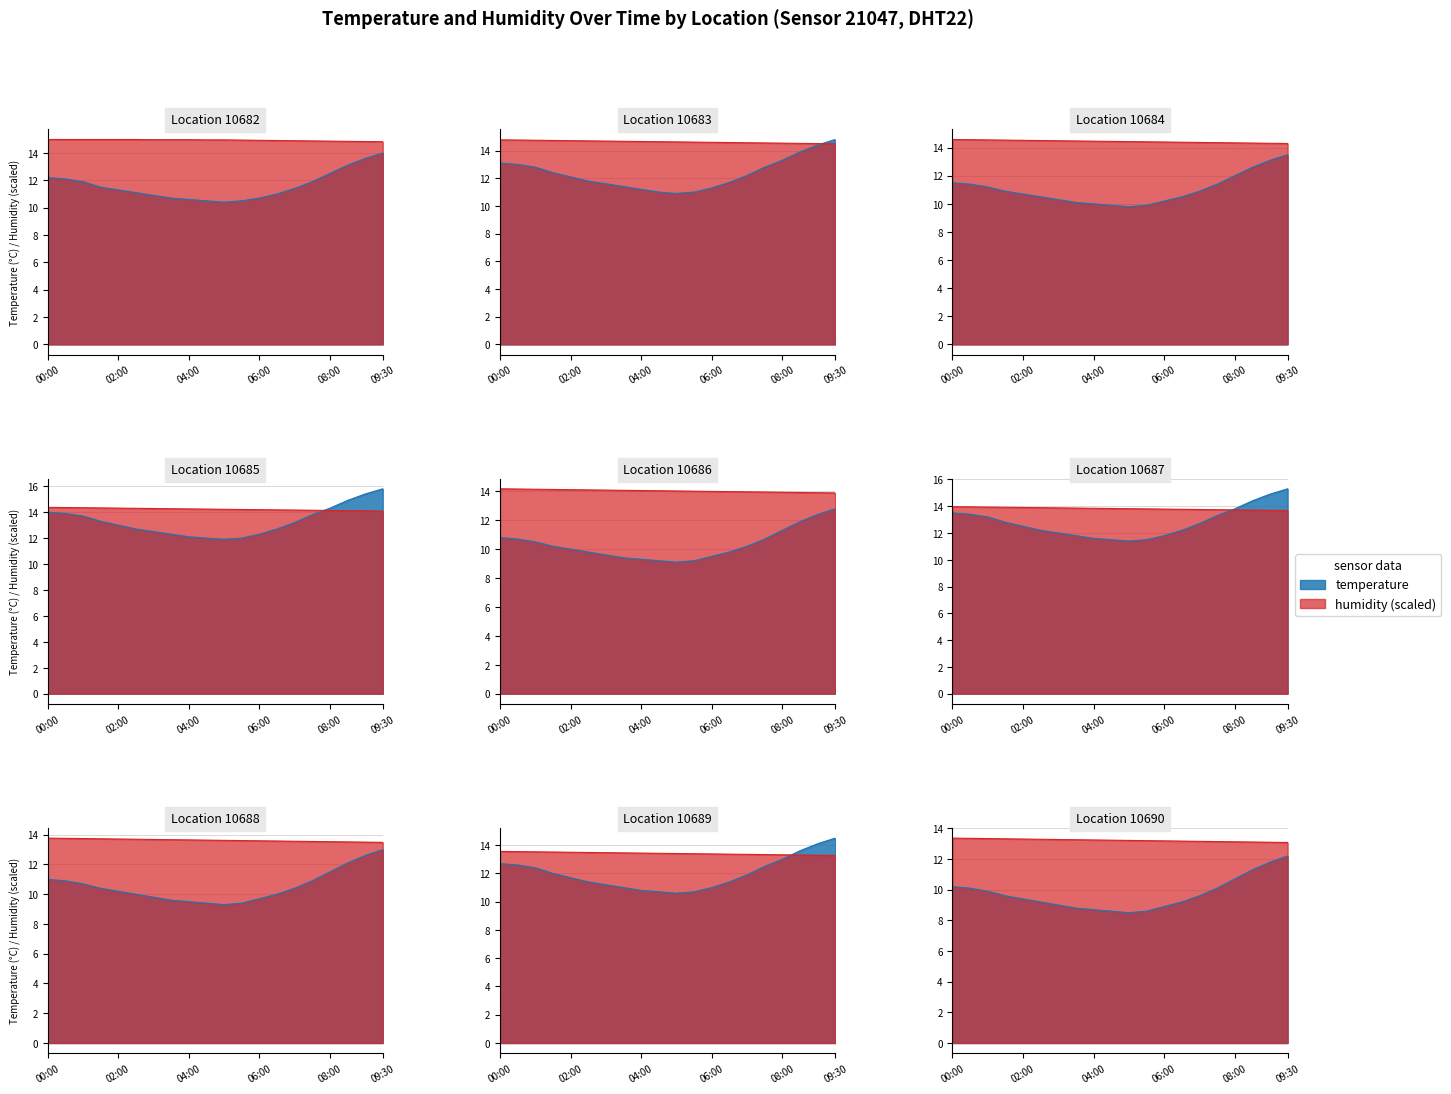

Which series has the largest total across all categories?

humidity